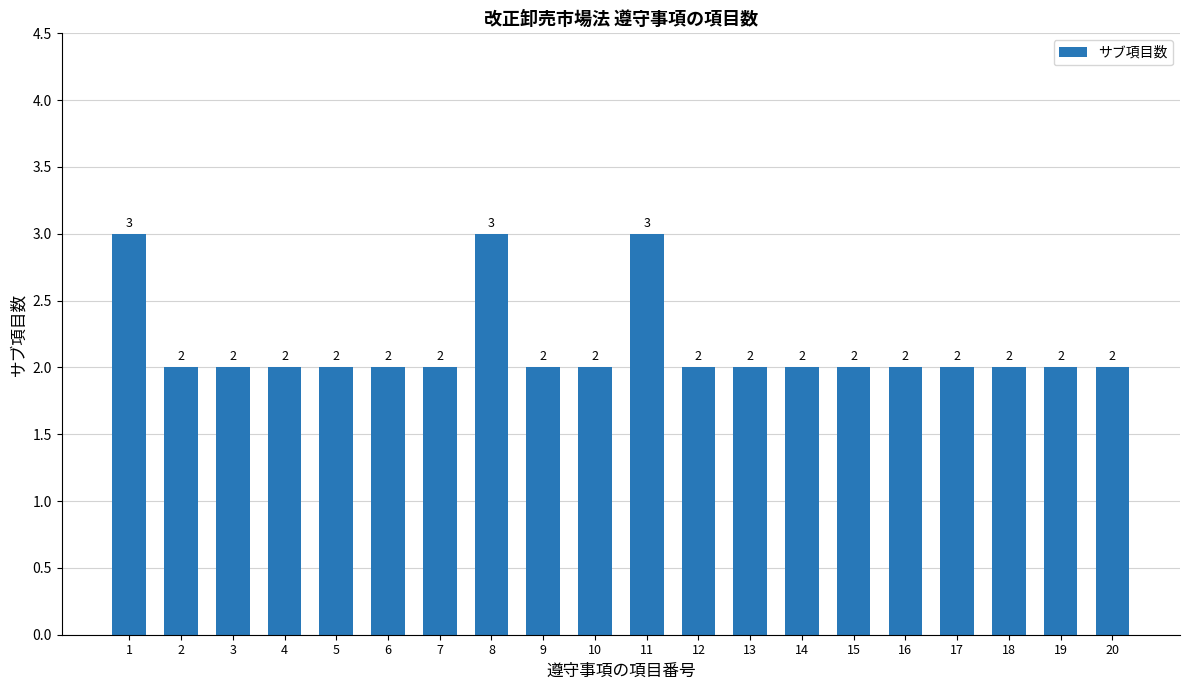

What is the sum of all values?

43